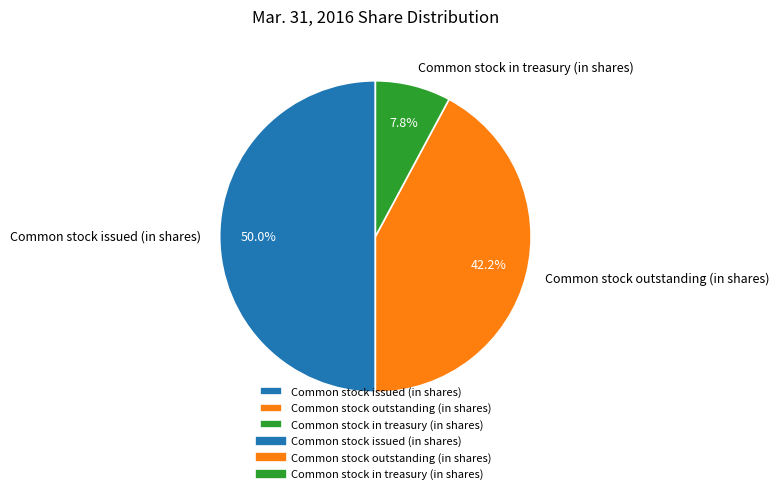

To the nearest percent, what is the difference between the Common stock issued (in shares) and Common stock in treasury (in shares) slice percentages?

42%